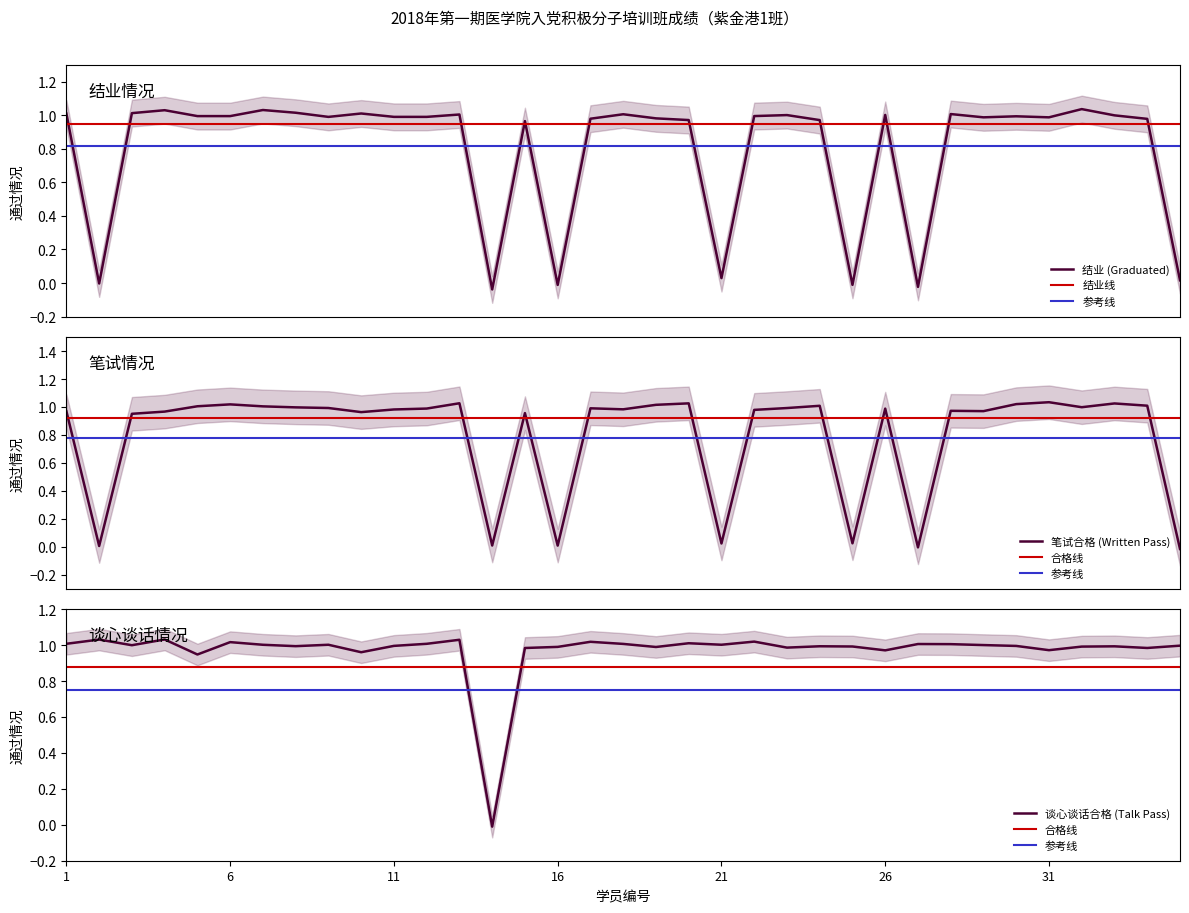

Is the value of 笔试合格 (Written Pass) at 7 greater than the value of 谈心谈话合格 (Talk Pass) at 14?

Yes